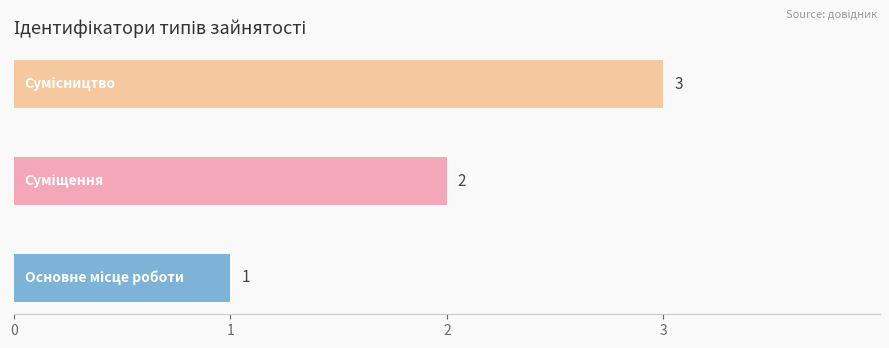

What is the sum of all values?

6